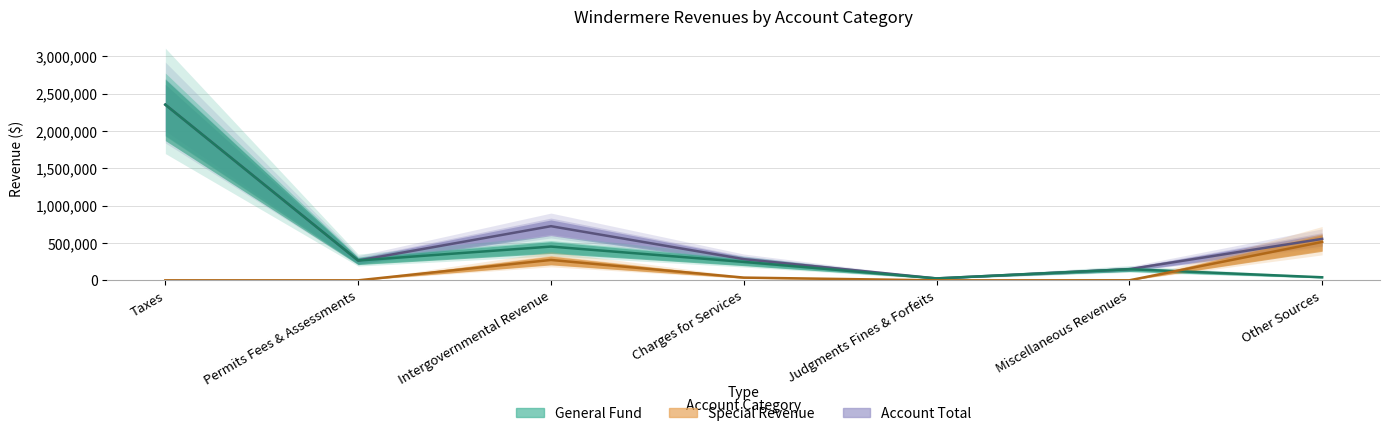

True or false: Special Revenue has a value of 278834 at Other Sources.

False